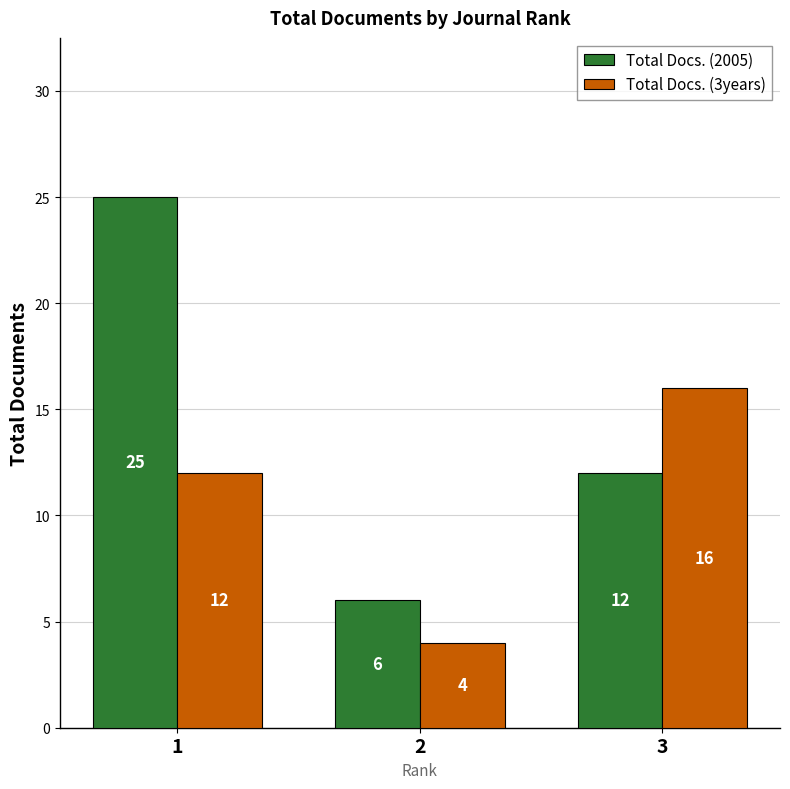

What is the average value of the Total Docs. (2005) series?

14